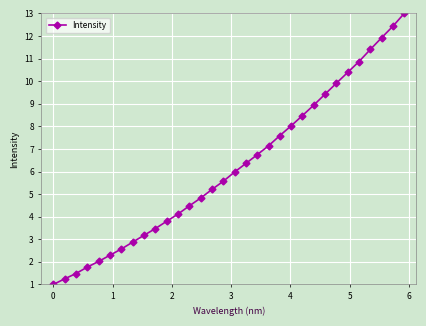

What is the sum of all values?

198.5